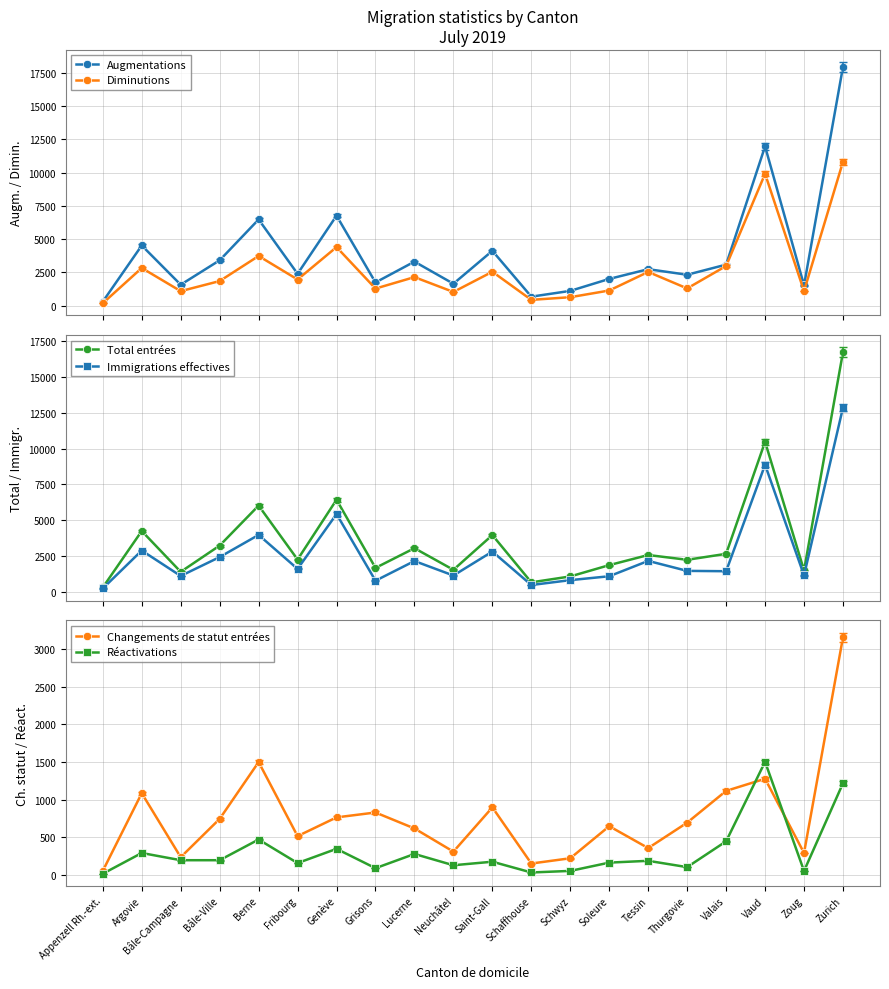

True or false: Augmentations has a value of 3064 at Grisons.

False